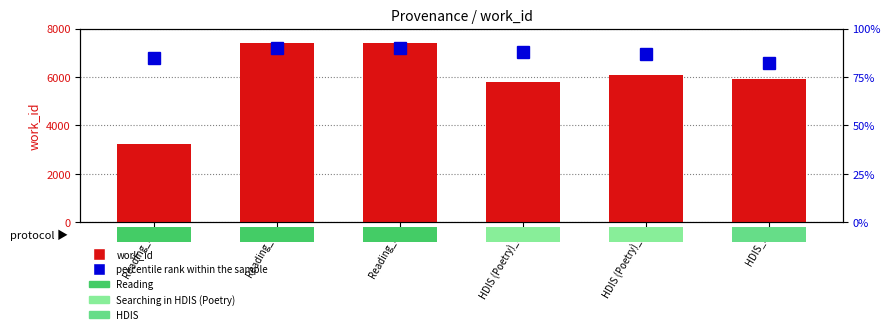

Which has a higher value, HDIS (Poetry)_1 or Reading_1?

HDIS (Poetry)_1